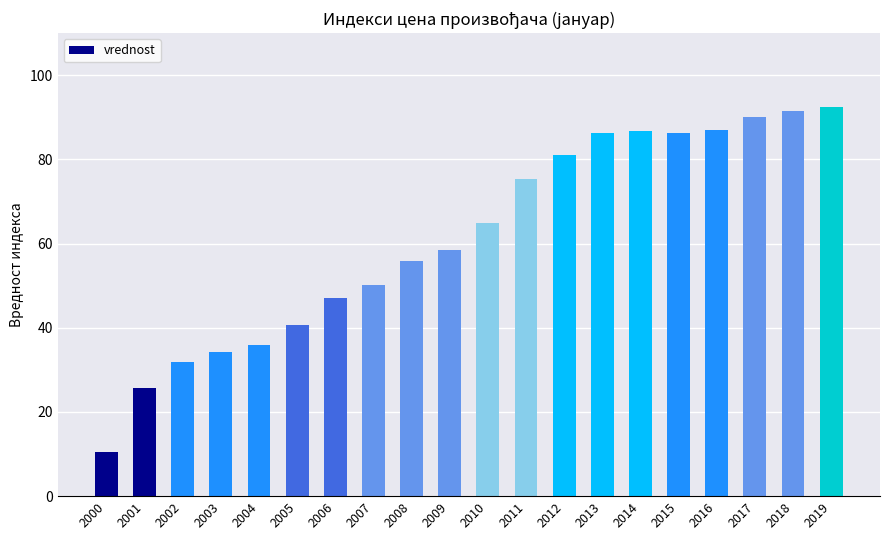

What is the minimum value shown in the chart?

10.4